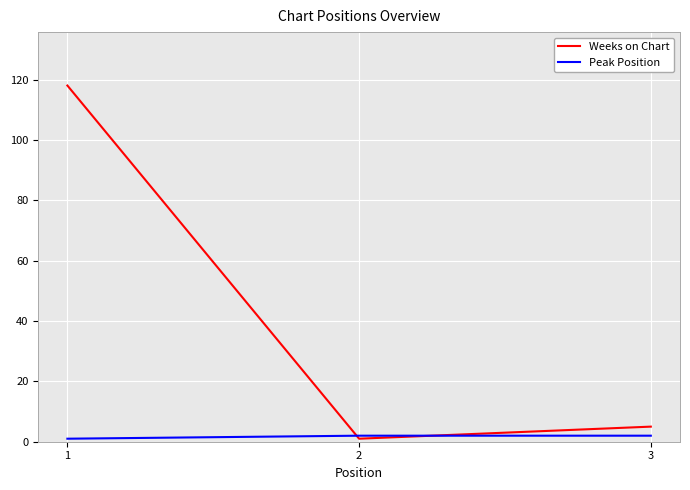

What is the sum of all Peak Position values?

5